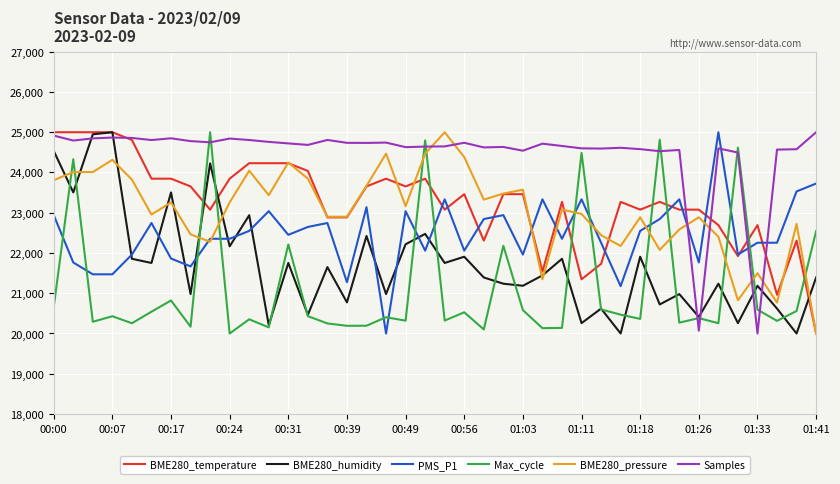

Which series has the largest total across all categories?

Samples